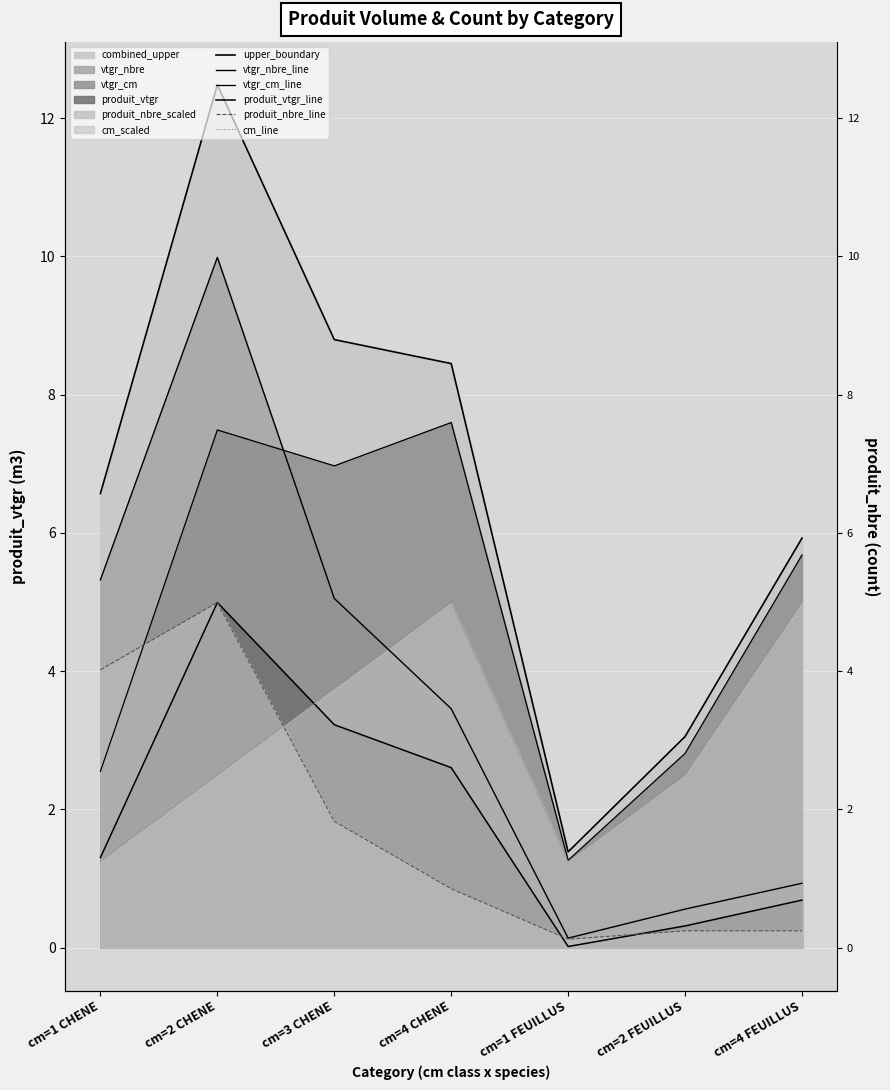

True or false: produit_nbre_line has a value of 0.9 at cm=3 CHENE.

False